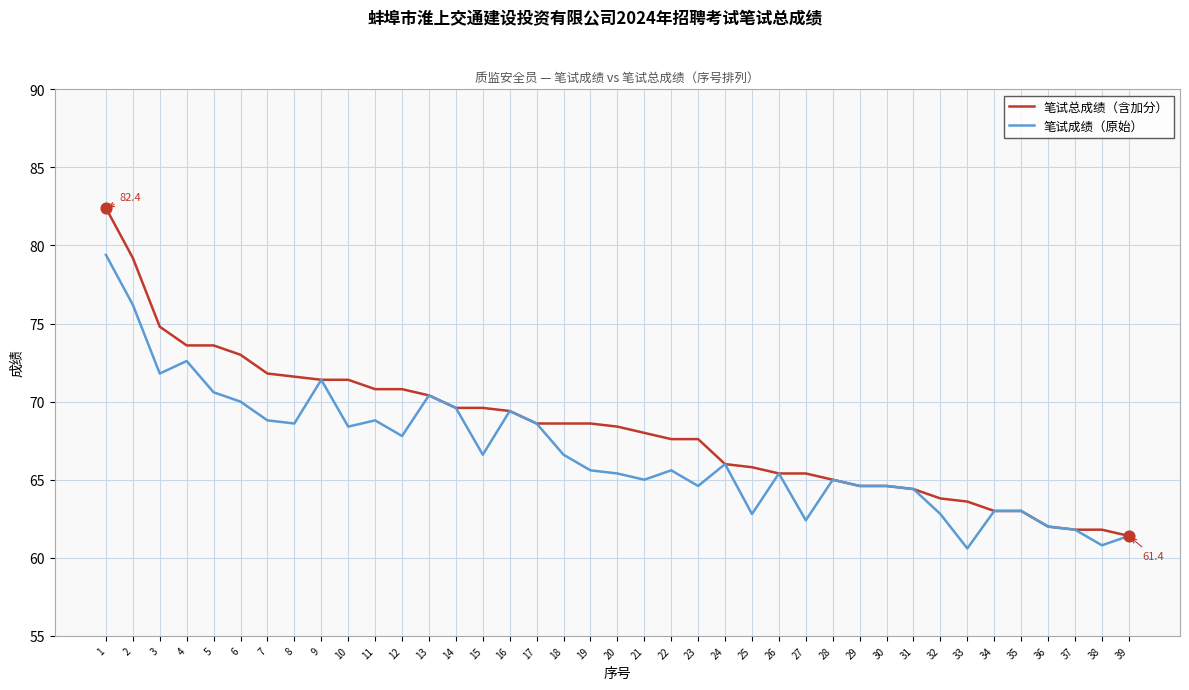

What is the spread (max minus min) of values at 6?

3.0